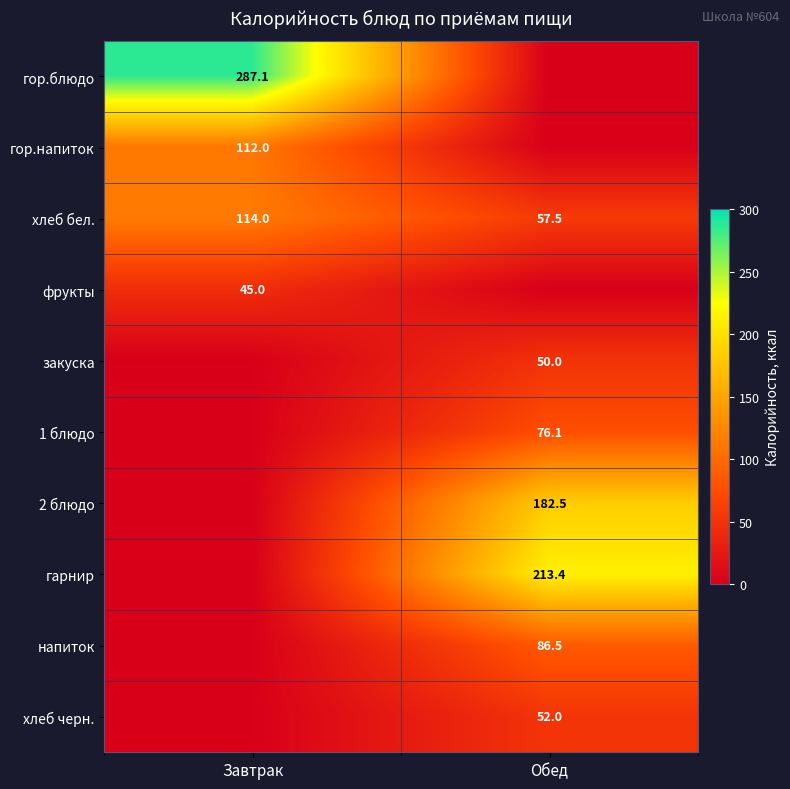

Which has a higher value, Обед or Завтрак?

Завтрак